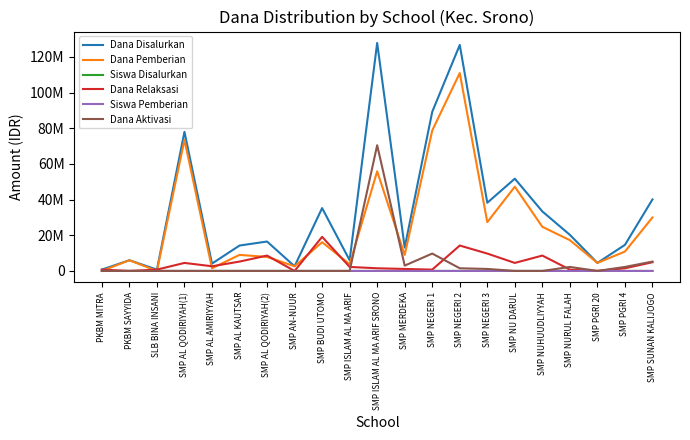

What position from the right is SMP AL QODIRIYAH(1)?

18